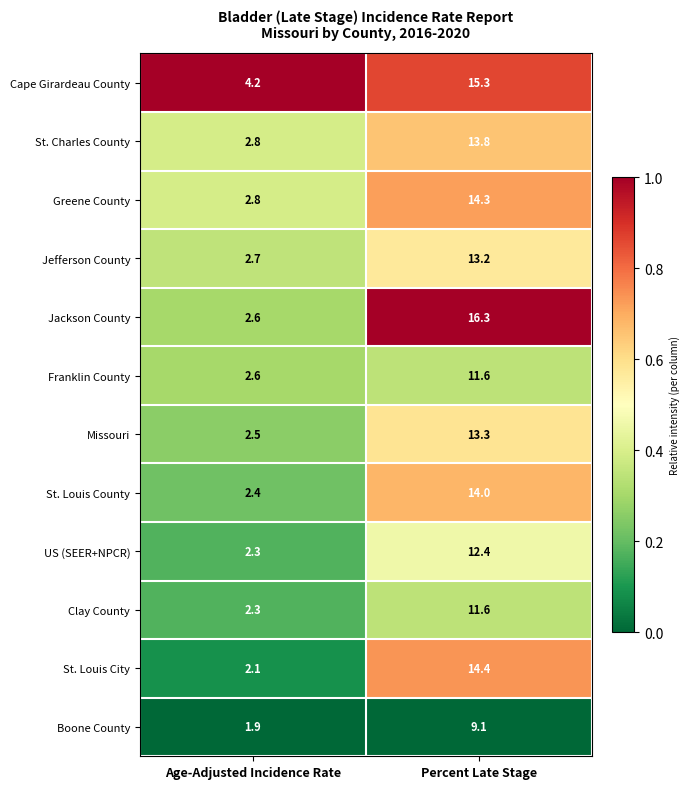

Reading left to right, what are all the values shown in this chart?

Cape Girardeau County: Age-Adjusted Incidence Rate=4.2	Percent Late Stage=15.3
St. Charles County: Age-Adjusted Incidence Rate=2.8	Percent Late Stage=13.8
Greene County: Age-Adjusted Incidence Rate=2.8	Percent Late Stage=14.3
Jefferson County: Age-Adjusted Incidence Rate=2.7	Percent Late Stage=13.2
Jackson County: Age-Adjusted Incidence Rate=2.6	Percent Late Stage=16.3
Franklin County: Age-Adjusted Incidence Rate=2.6	Percent Late Stage=11.6
Missouri: Age-Adjusted Incidence Rate=2.5	Percent Late Stage=13.3
St. Louis County: Age-Adjusted Incidence Rate=2.4	Percent Late Stage=14.0
US (SEER+NPCR): Age-Adjusted Incidence Rate=2.3	Percent Late Stage=12.4
Clay County: Age-Adjusted Incidence Rate=2.3	Percent Late Stage=11.6
St. Louis City: Age-Adjusted Incidence Rate=2.1	Percent Late Stage=14.4
Boone County: Age-Adjusted Incidence Rate=1.9	Percent Late Stage=9.1